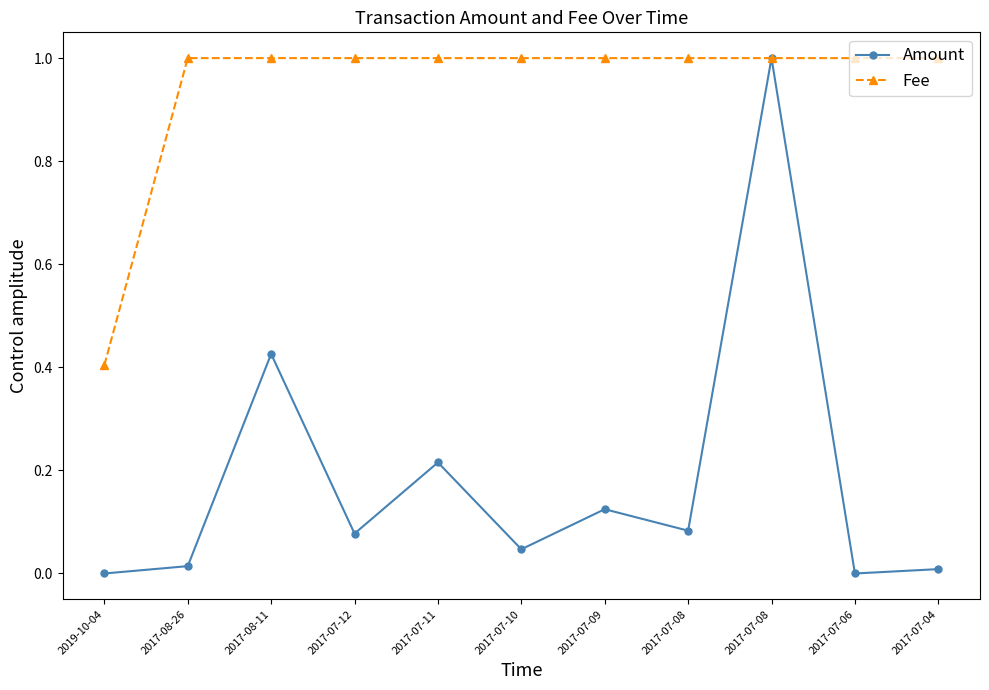

The value of Amount at 2017-07-10 is 0.0. True or false?

False